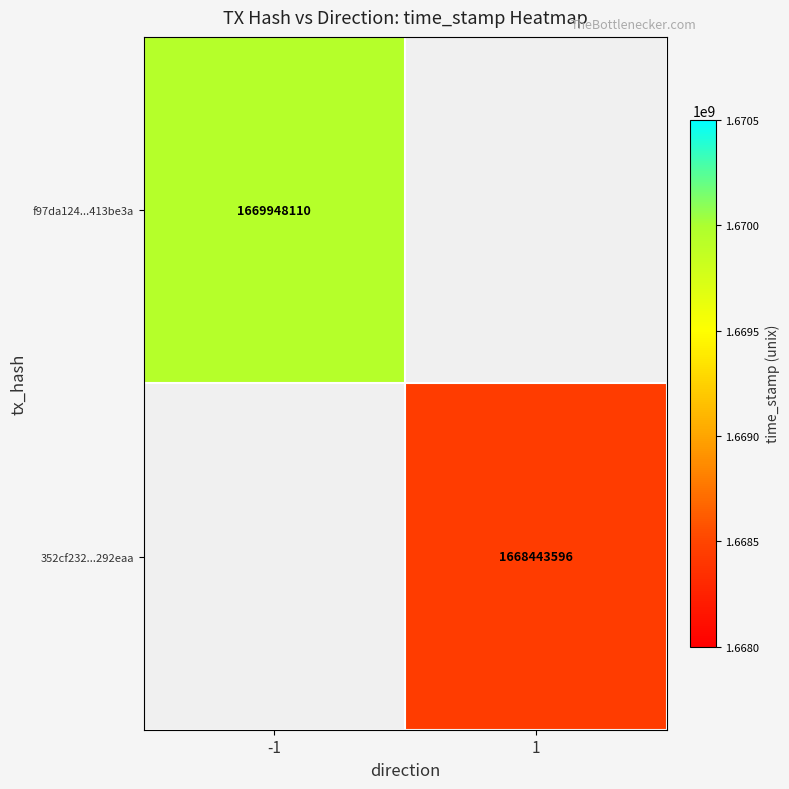

Is it true that 352cf232...292eaa equals 961372167 at 1?

False